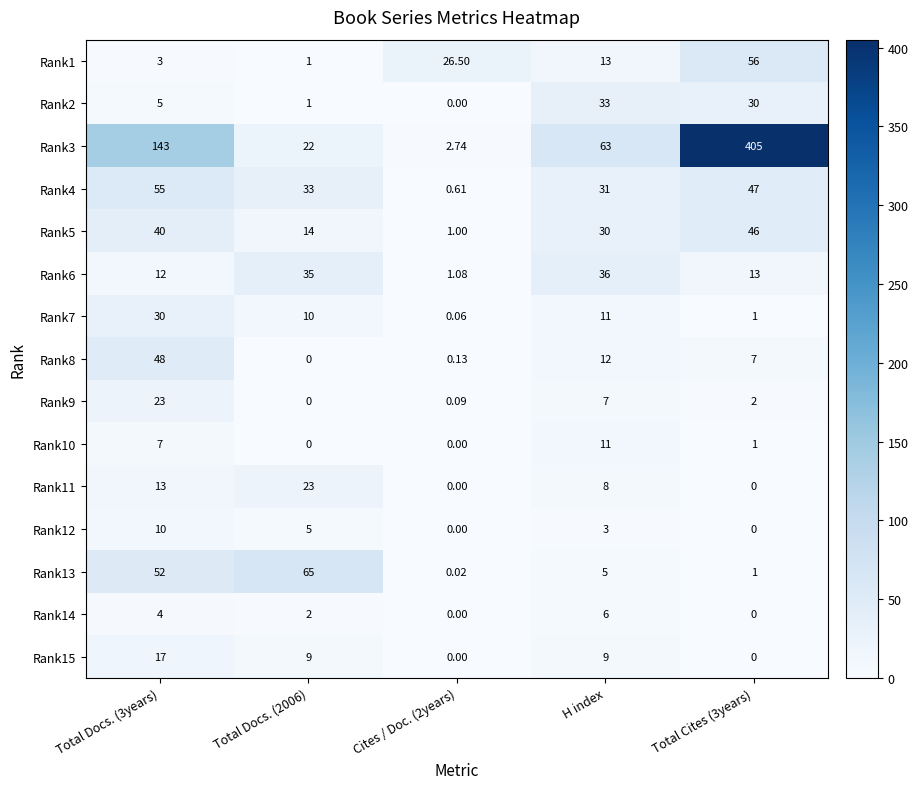

Is the value of Rank10 at H index greater than the value of Rank4 at Total Docs. (3years)?

No